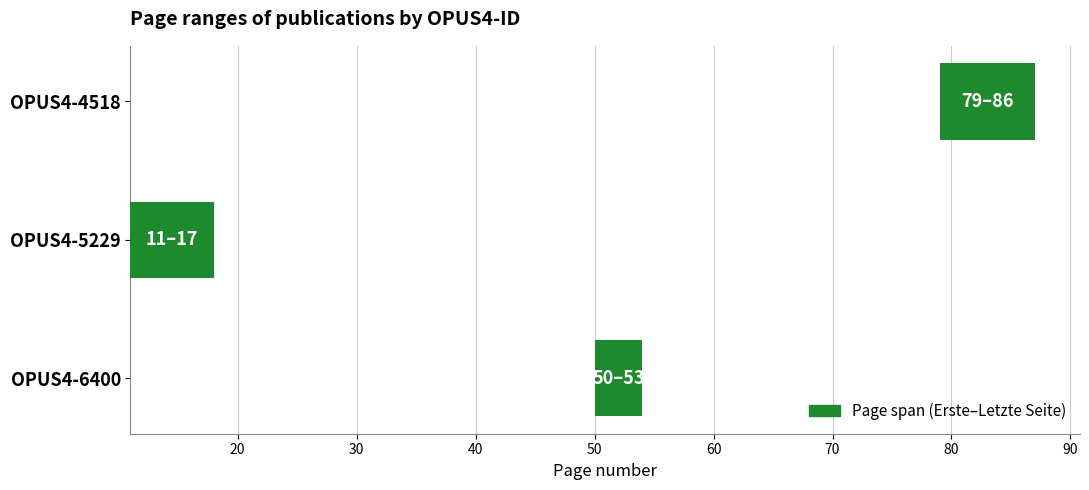

What is the sum of all values?

19